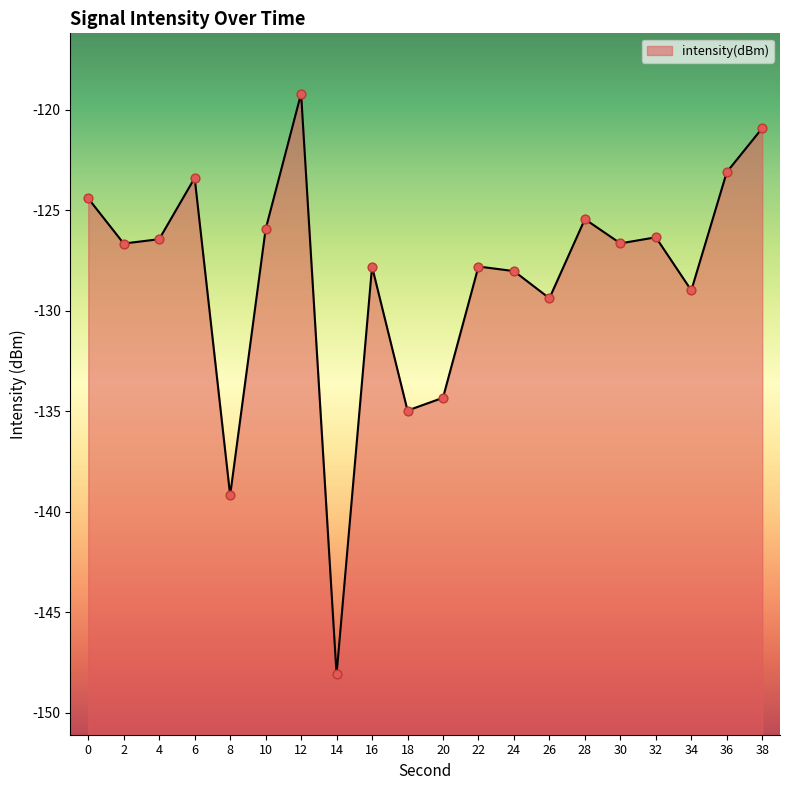

What is the change in value from 6 to 18?

-11.6